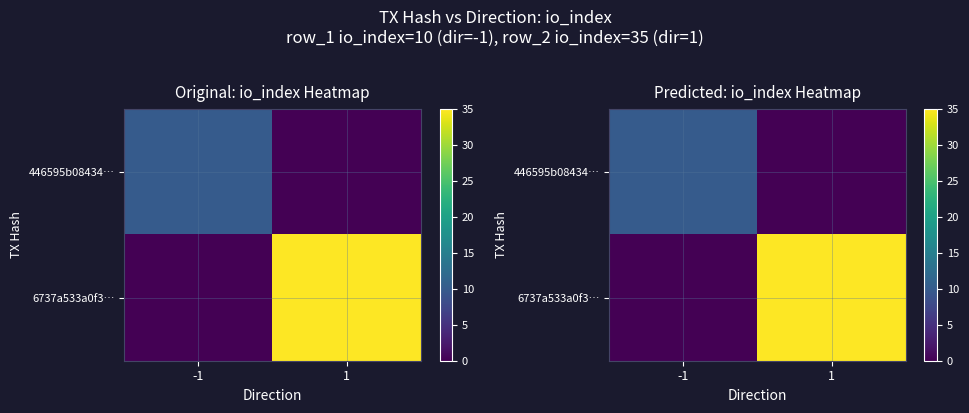

Rank the categories by 446595b08434… value from highest to lowest.

-1, 1